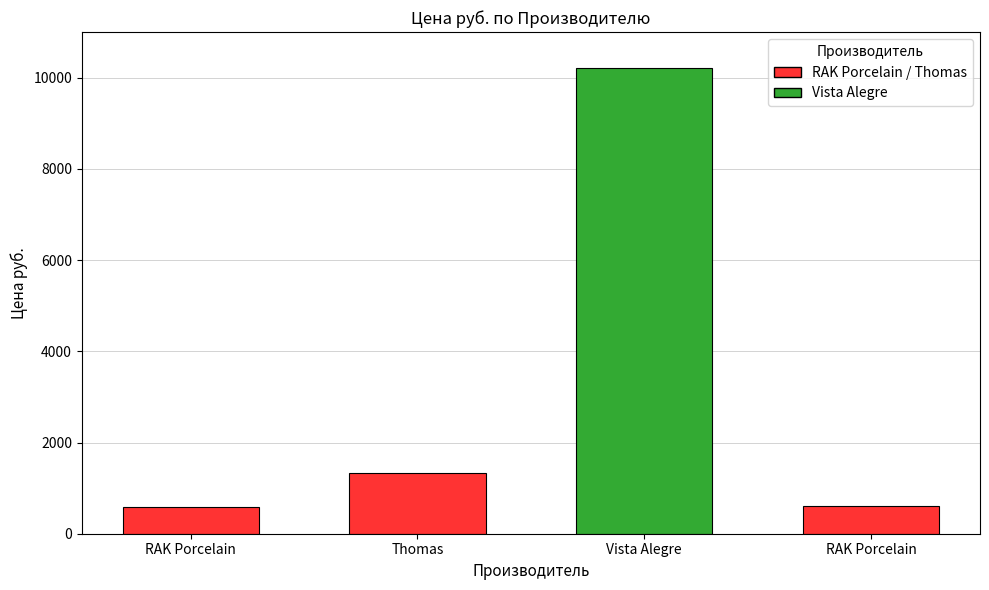

What is the minimum value shown in the chart?

584.0